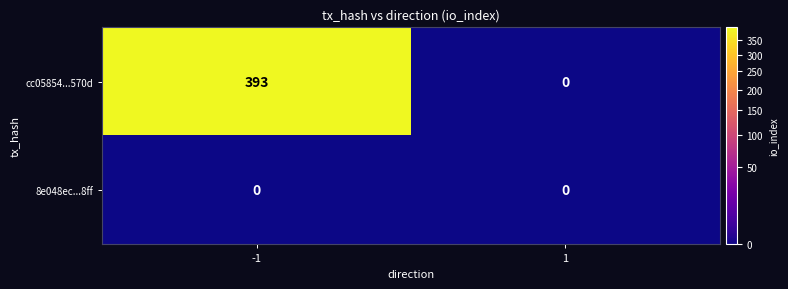

Reading left to right, list all the values displayed in this chart.

cc05854...570d: 393	0
8e048ec...8ff: 0	0